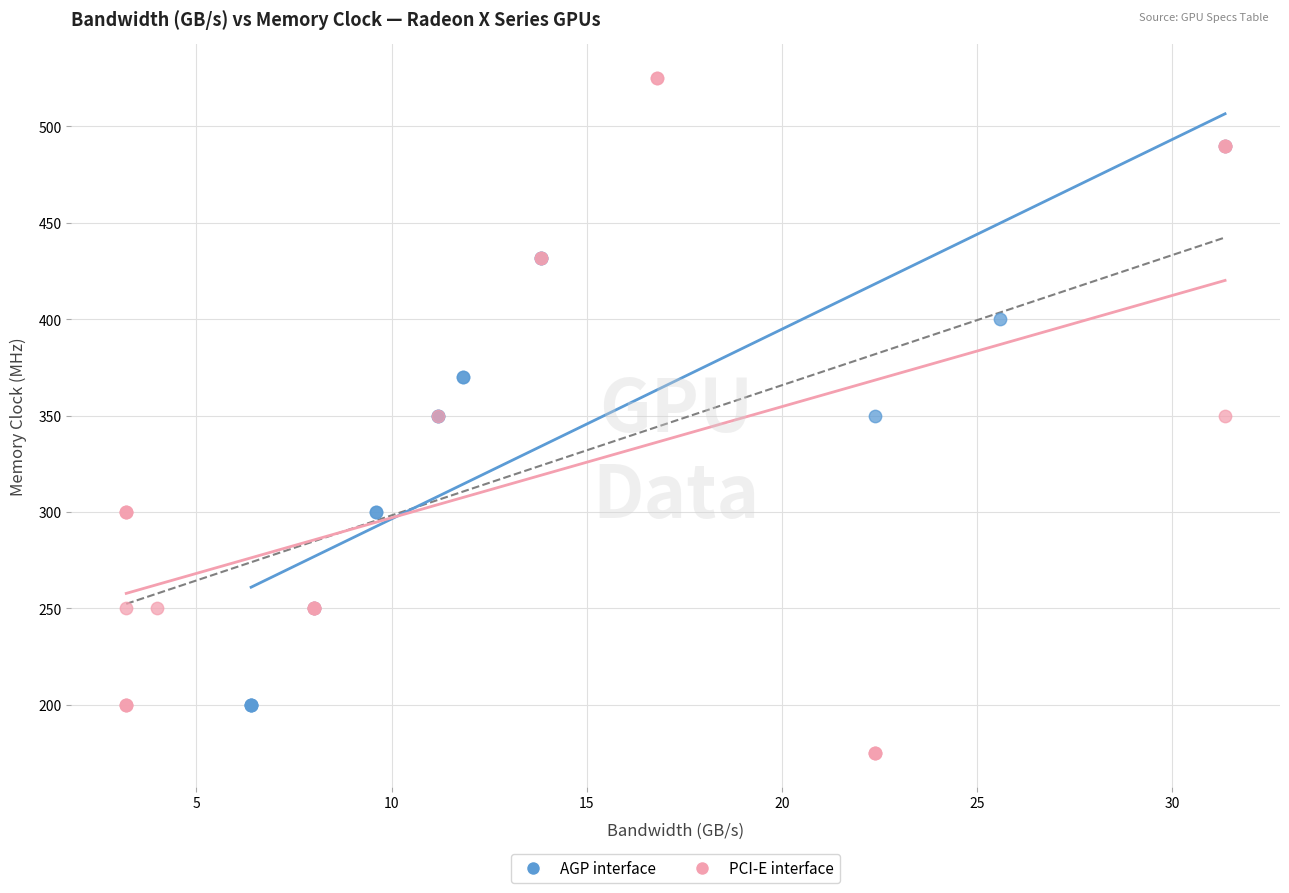

What are all the series names shown in the legend?

AGP interface, PCI-E interface